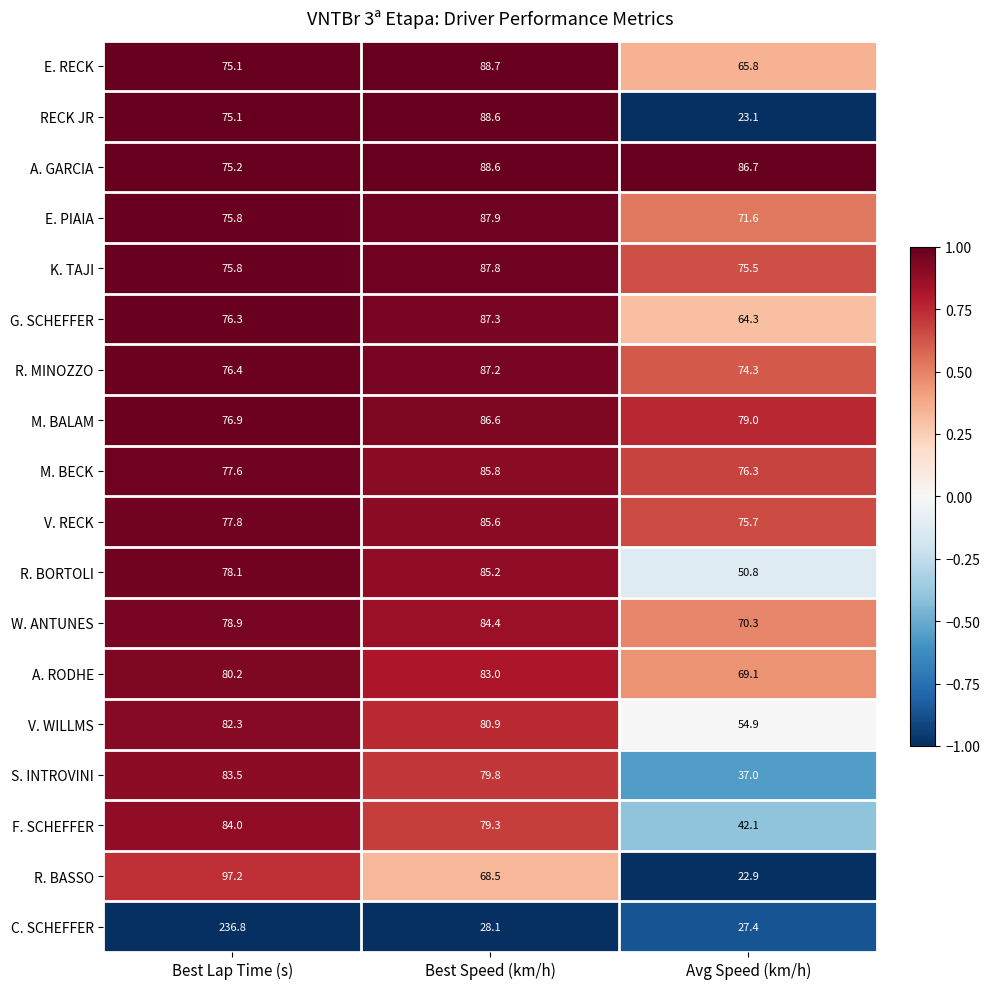

What is the difference between the highest and lowest values at Avg Speed (km/h)?

63.8